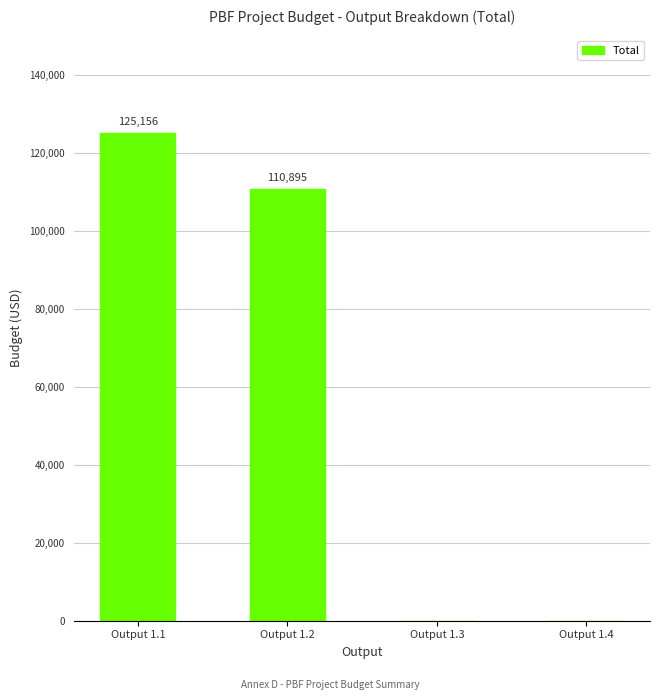

What is the change in value from Output 1.2 to Output 1.4?

-110895.0